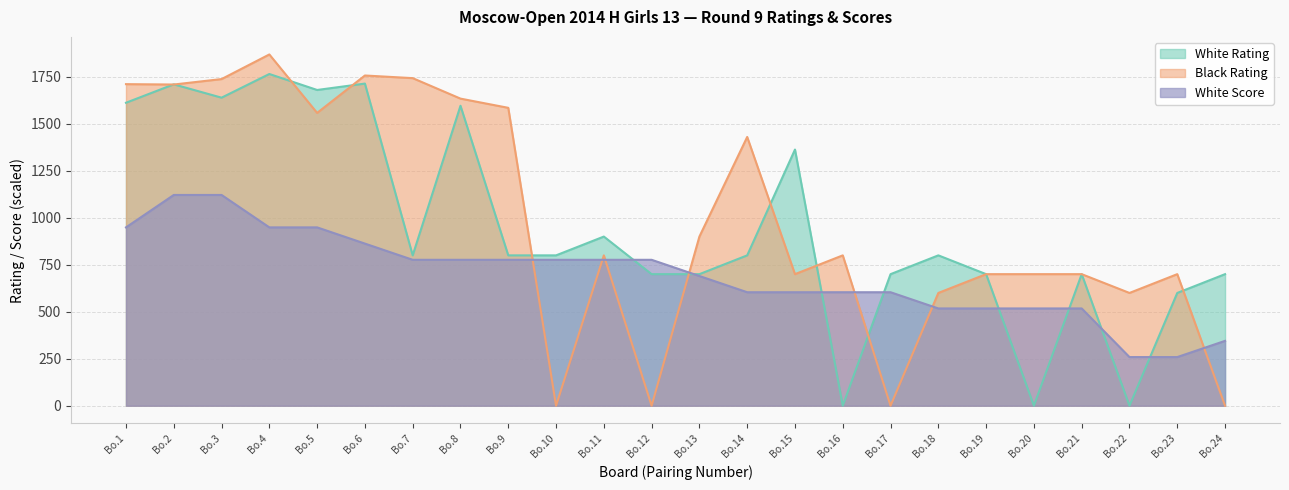

Does the chart have visible grid lines?

Yes